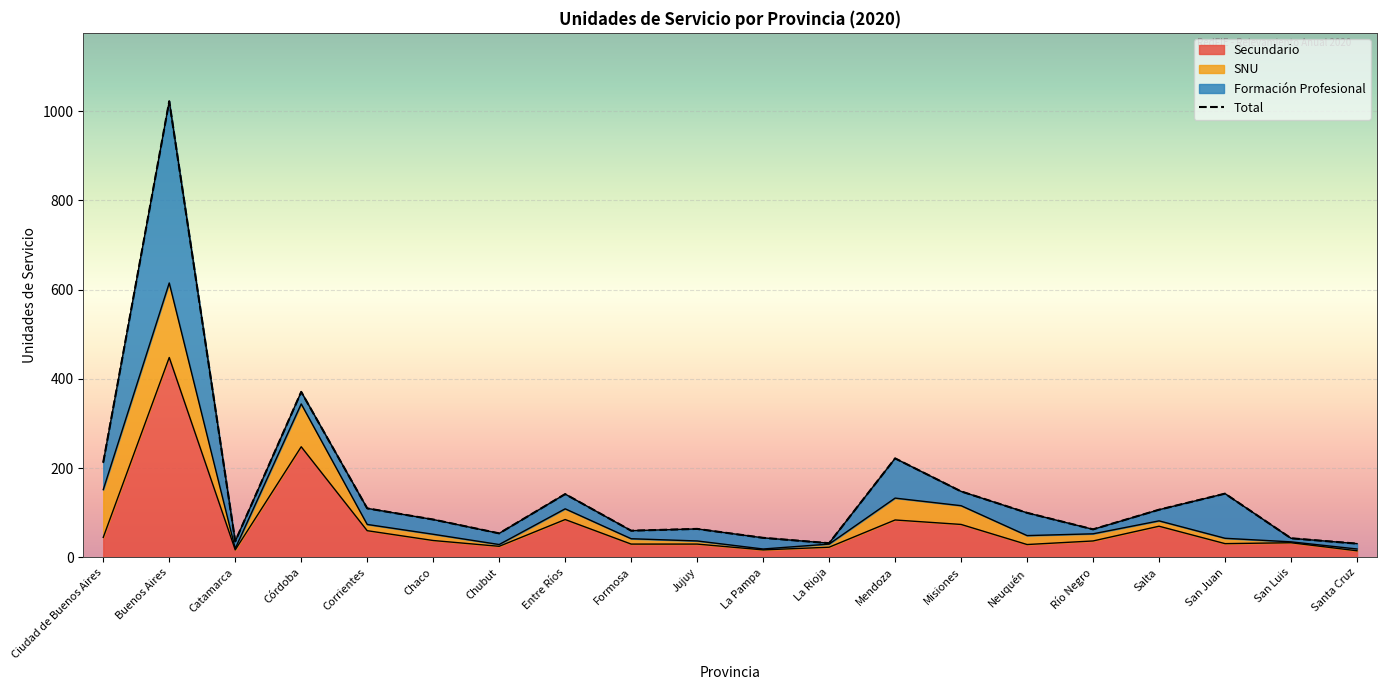

Is the value of Total at San Juan greater than the value of Secundario at San Juan?

Yes